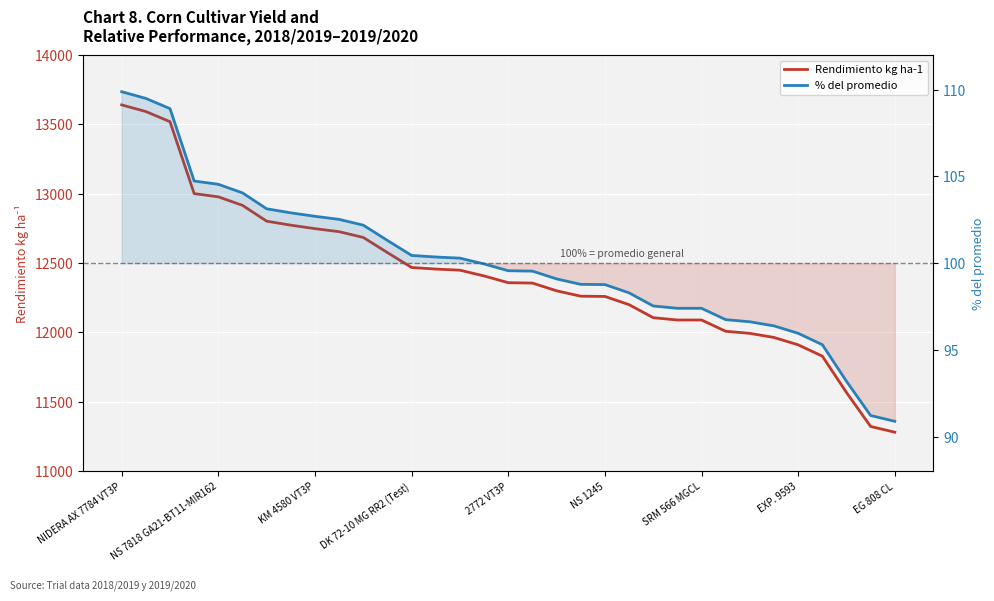

Rank the series by their average value, from highest to lowest.

Rendimiento kg ha-1, % del promedio